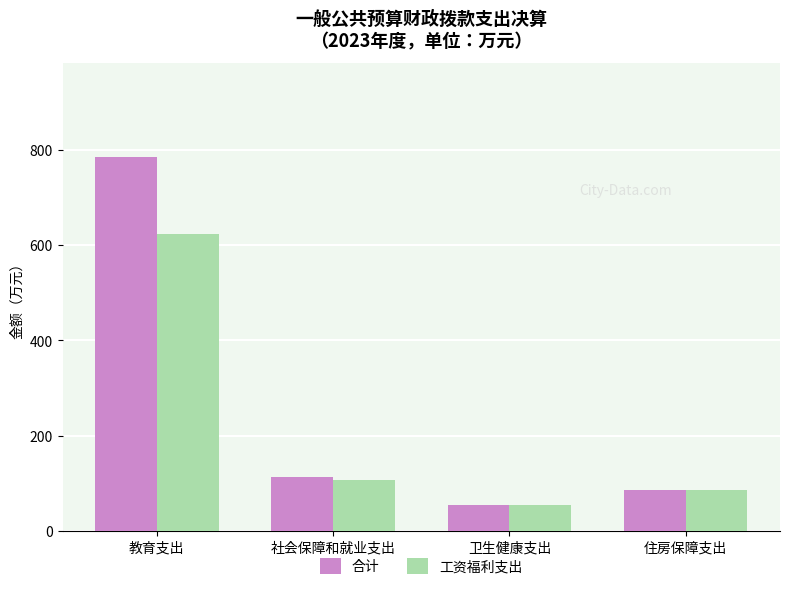

True or false: 合计 has a value of 85.8 at 住房保障支出.

True